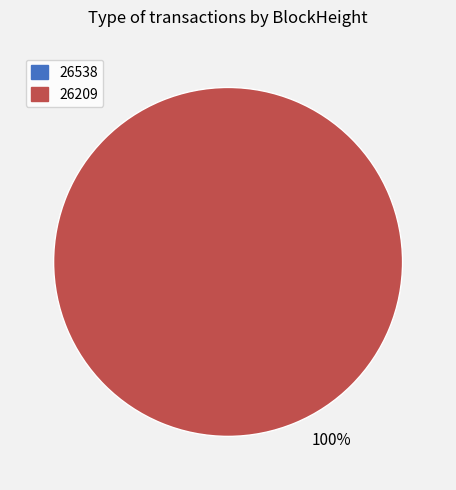

What percentage is the 26209 slice, to the nearest percent?

100%